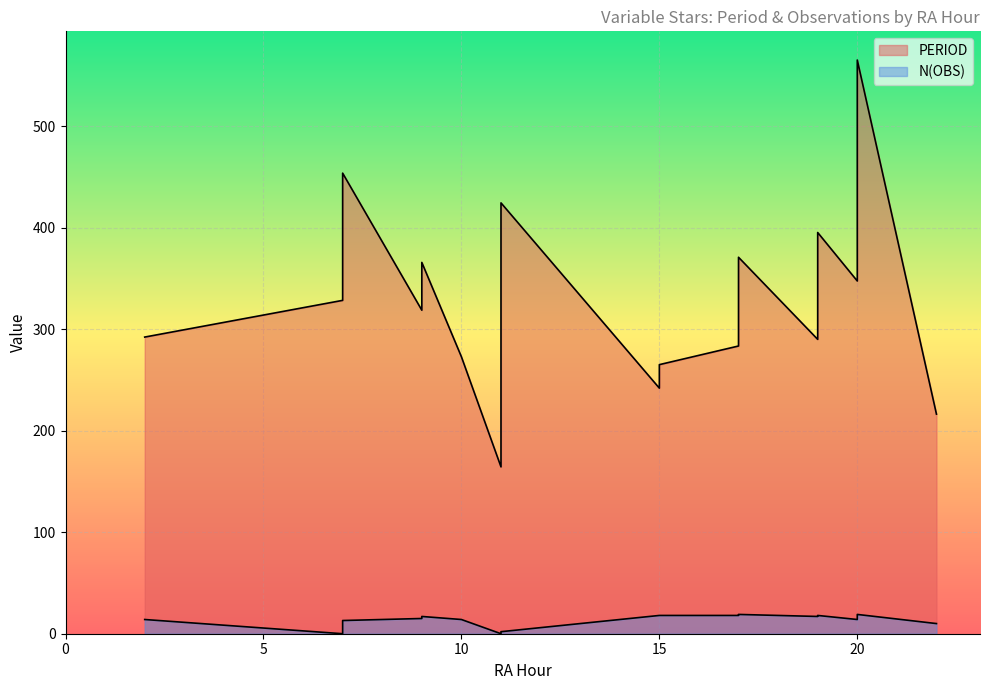

What is the sum of the N(OBS) values at 9 and 15?

33.0